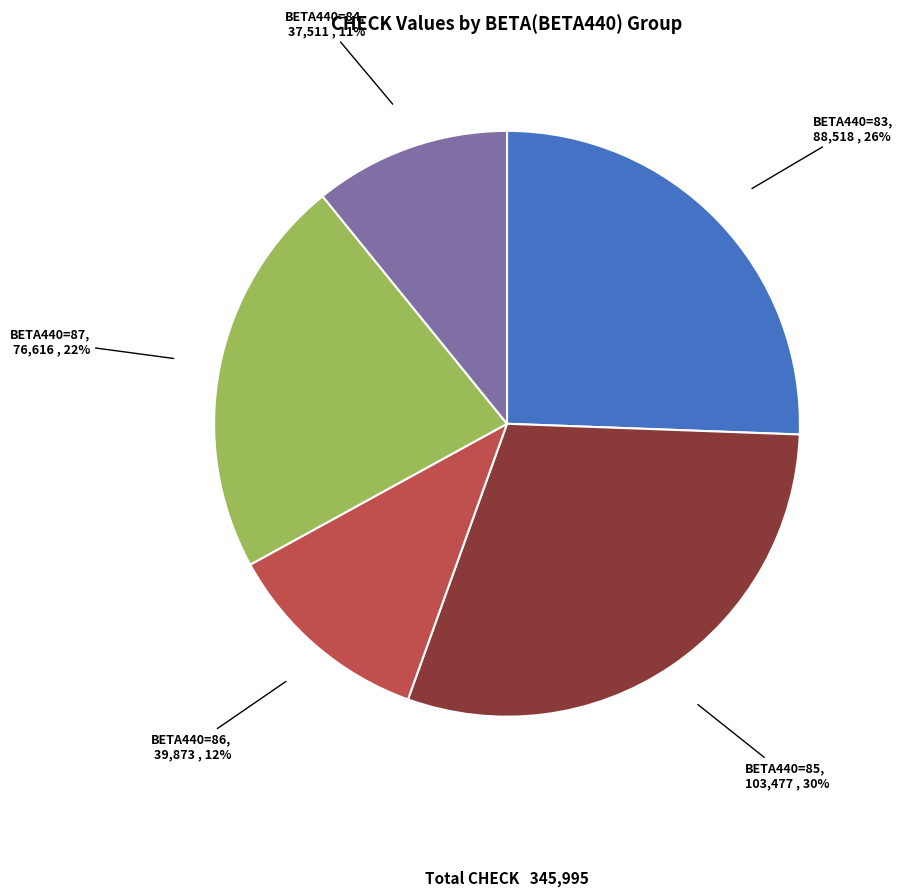

To the nearest percent, what is the difference between the largest and smallest slice percentages?

19%